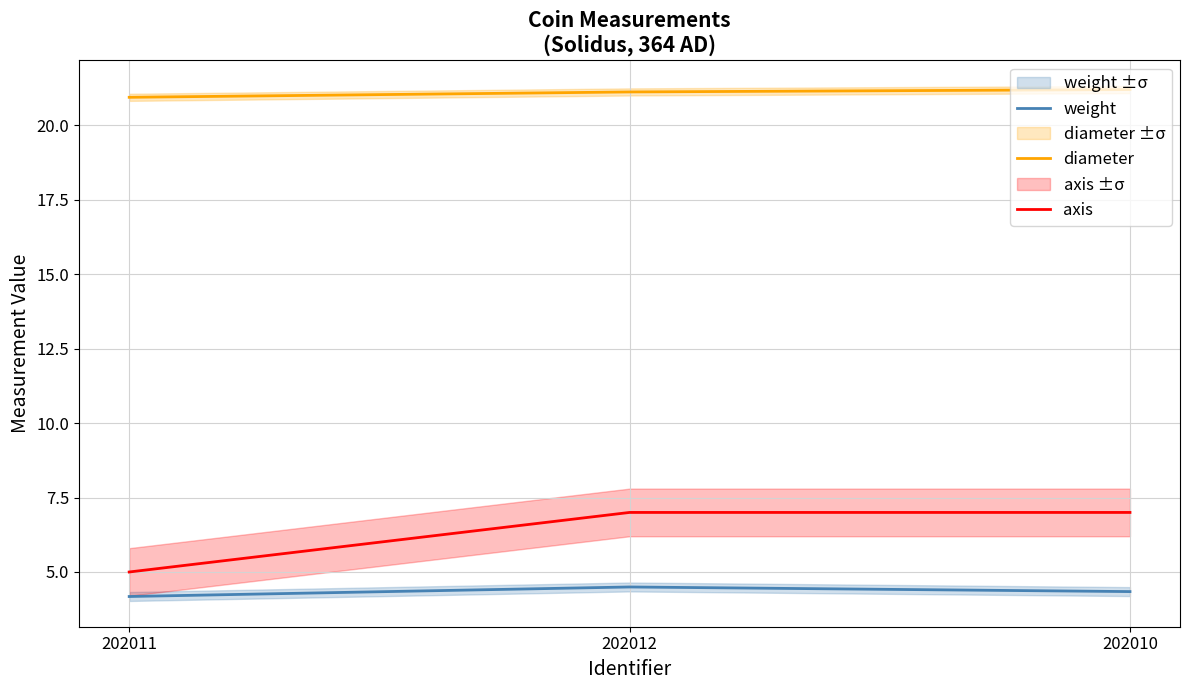

At which category does the chart reach its minimum across all series?

202011